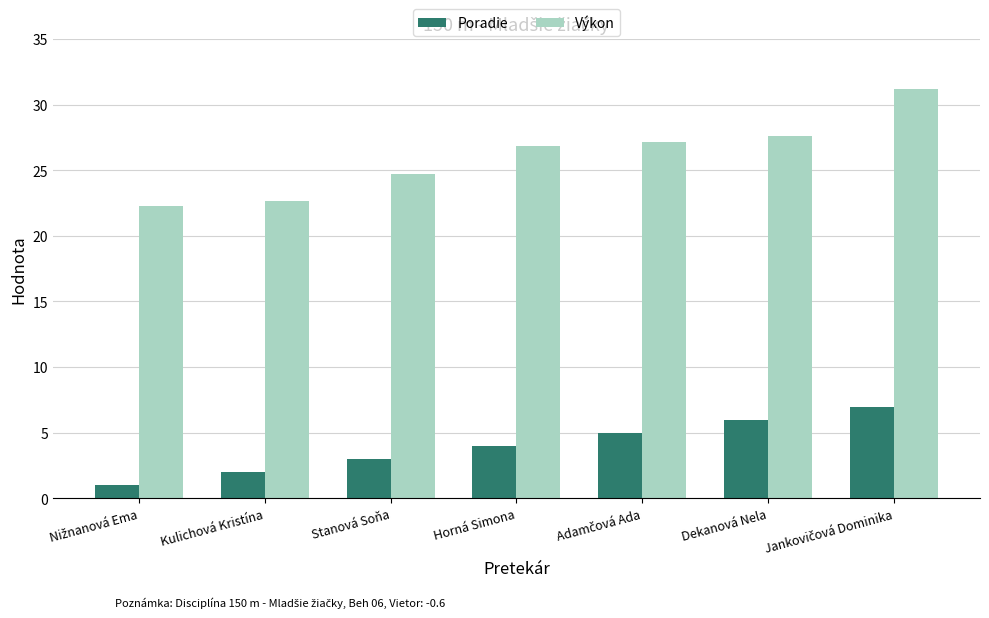

What is the difference between the highest and lowest values at Kulichová Kristína?

20.6